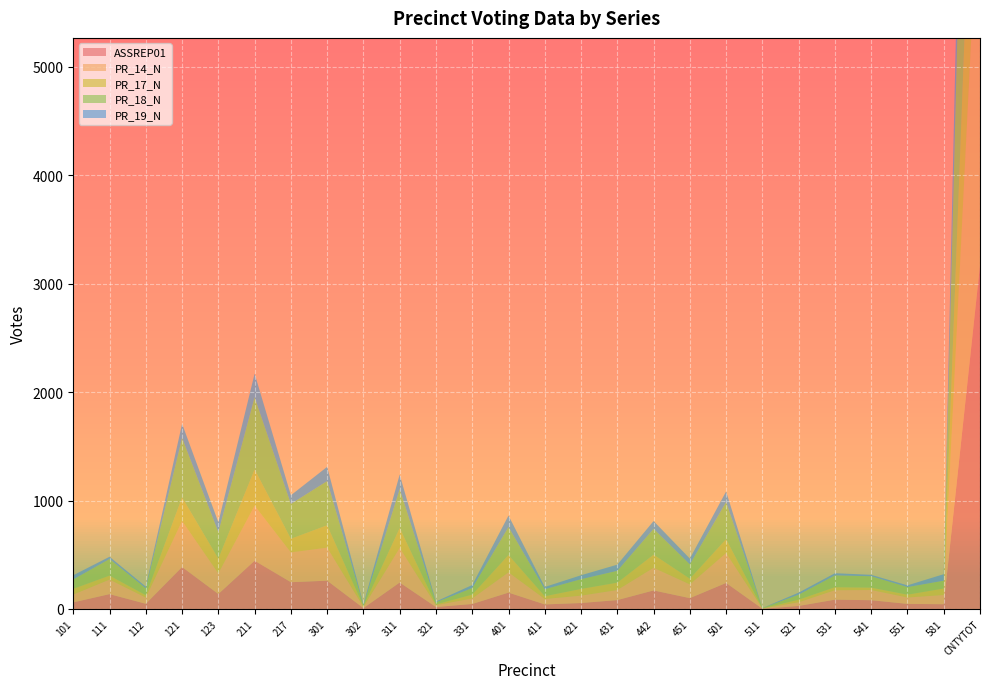

Reading left to right, transcribe all the data shown in this chart.

ASSREP01: 101=61	111=137	112=48	121=387	123=138	211=445	217=247	301=261	302=8	311=244	321=18	331=46	401=151	411=42	421=55	431=82	442=171	451=100	501=240	511=2	521=28	531=86	541=81	551=47	581=44	CNTYTOT=3169
PR_14_N: 101=72	111=134	112=57	121=425	123=191	211=508	217=275	301=305	302=10	311=319	321=17	331=51	401=187	411=50	421=68	431=93	442=209	451=127	501=276	511=2	521=34	531=87	541=94	551=59	581=85	CNTYTOT=3735
PR_17_N: 101=53	111=37	112=22	121=217	123=136	211=334	217=126	301=206	302=8	311=183	321=7	331=36	401=160	411=26	421=62	431=68	442=121	451=53	501=128	511=1	521=24	531=28	541=22	551=26	581=60	CNTYTOT=2162
PR_18_N: 101=87	111=153	112=64	121=549	123=244	211=666	217=321	301=408	302=10	311=360	321=20	331=60	401=258	411=64	421=90	431=109	442=238	451=132	501=342	511=4	521=46	531=109	541=105	551=70	581=72	CNTYTOT=4581
PR_19_N: 101=38	111=21	112=15	121=130	123=91	211=218	217=80	301=131	302=9	311=134	321=7	331=28	401=106	411=21	421=36	431=57	442=72	451=53	501=98	511=0	521=19	531=20	541=13	551=16	581=60	CNTYTOT=1473